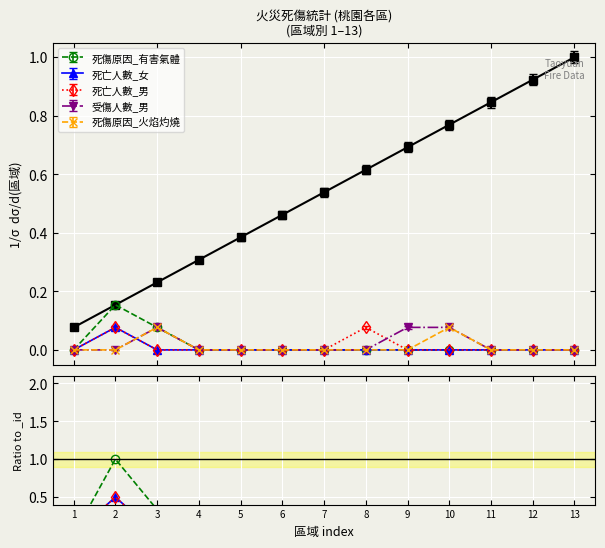

At which label is 死傷原因_有害氣體 closest to 0?

1